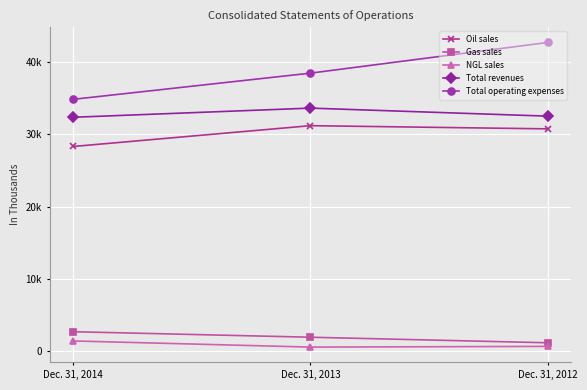

At which label does Gas sales first exceed 1901?

Dec. 31, 2014